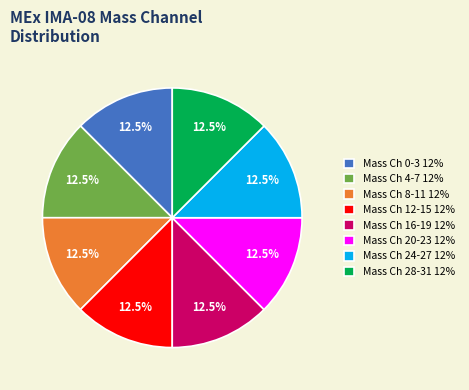

What is the ratio of the value at Mass Ch 20-23 12% to the value at Mass Ch 12-15 12%?

1.0